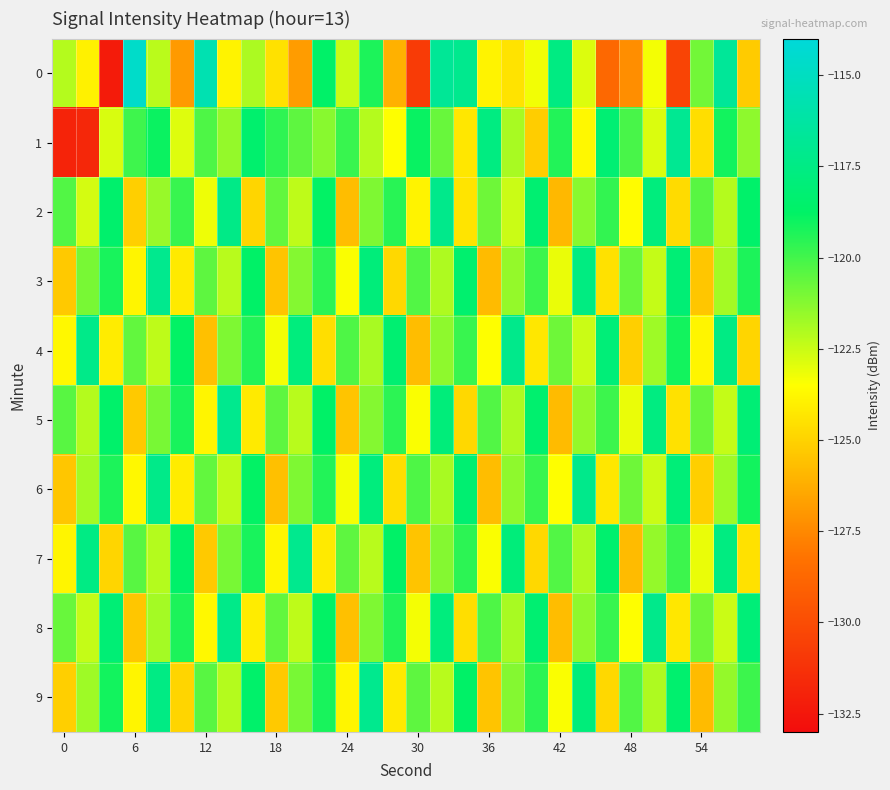

What is the smallest value displayed?

-132.3